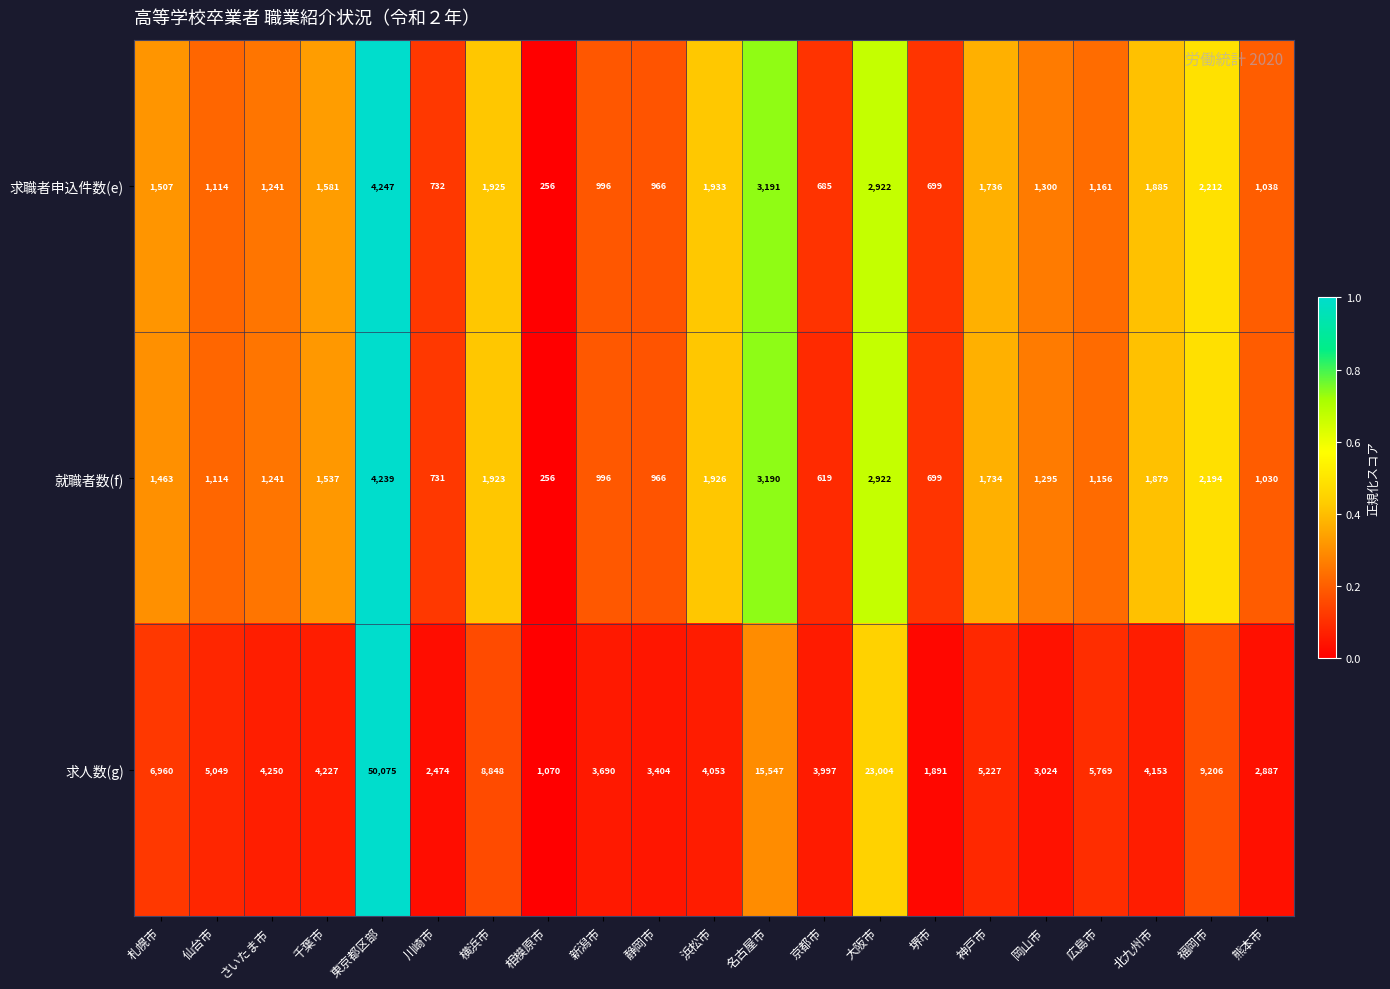

What is the total value across all series at 札幌市?

9930